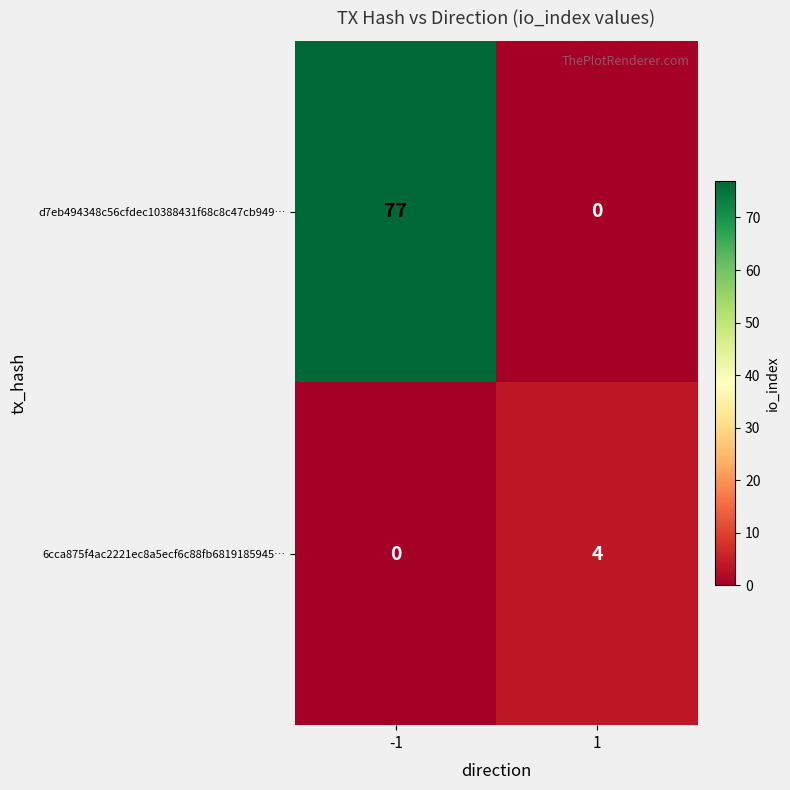

Which series has the widest spread of values?

d7eb494348c56cfdec10388431f68c8c47cb949…